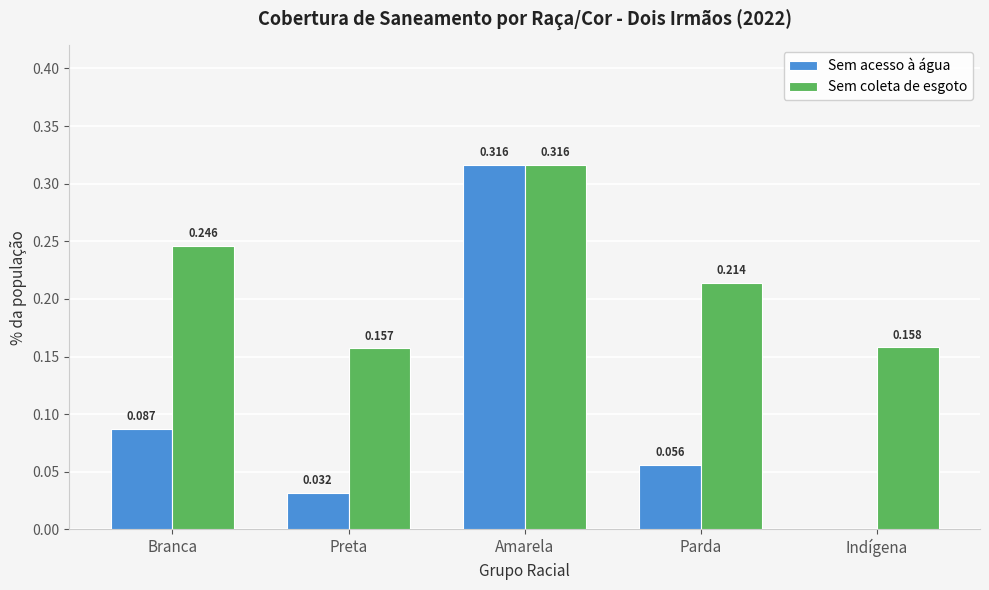

Where is Sem acesso à água nearest to the value 0?

Indígena